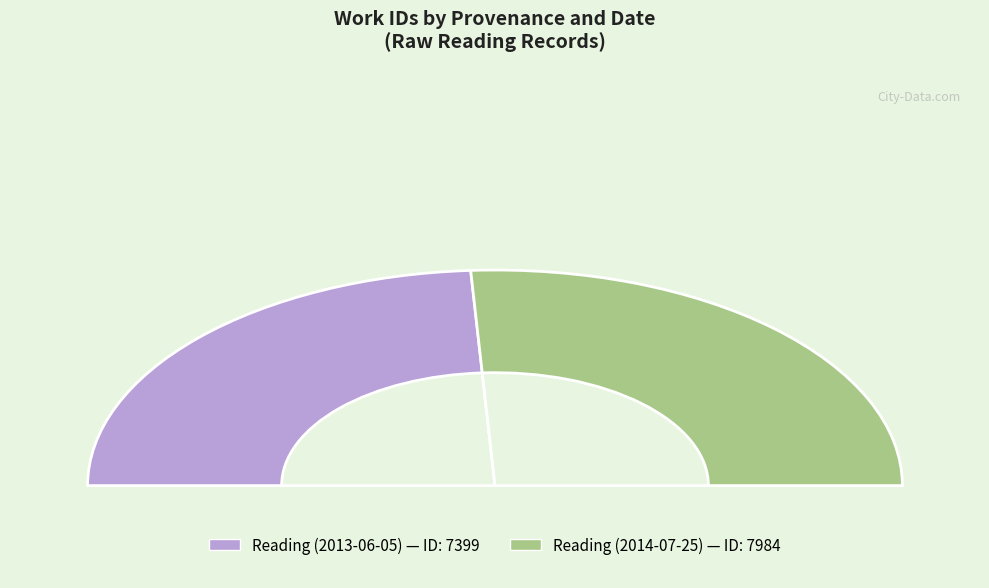

What percentage is NOT represented by Reading (2013-06-05)?

51.9%